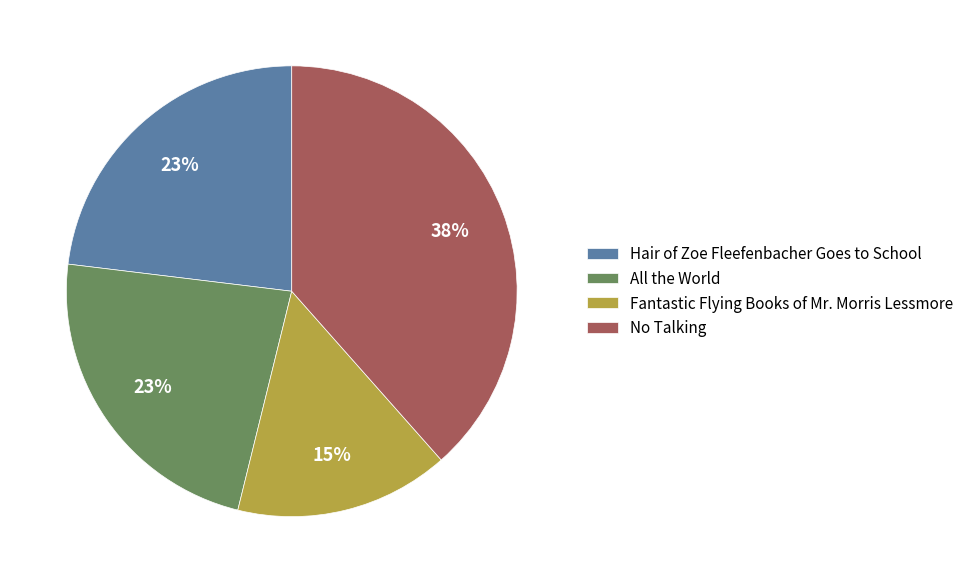

Does No Talking account for over 50% of the chart?

No